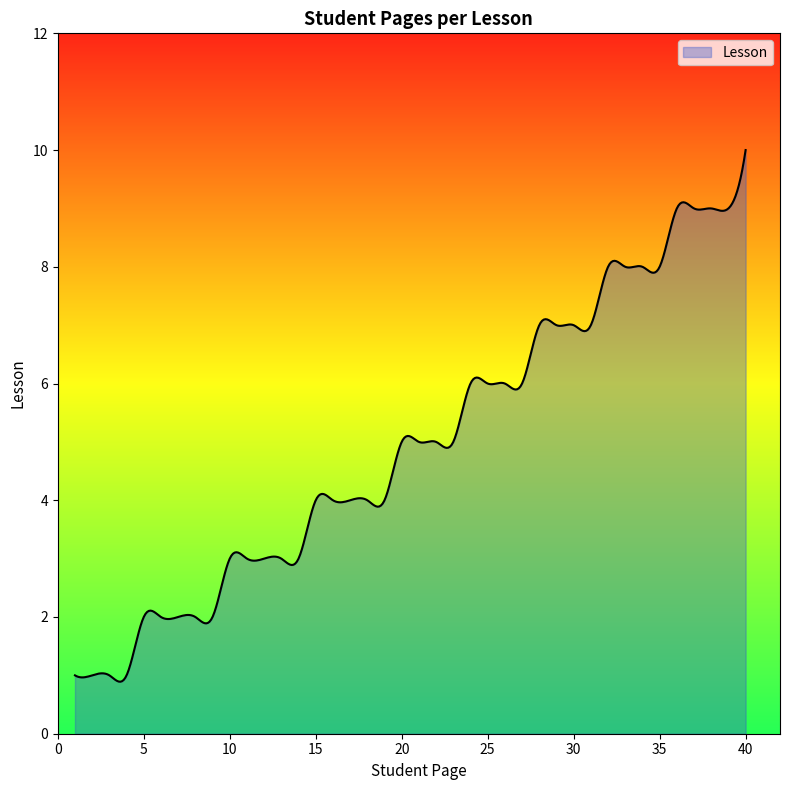

What is the greatest value displayed?

10.0